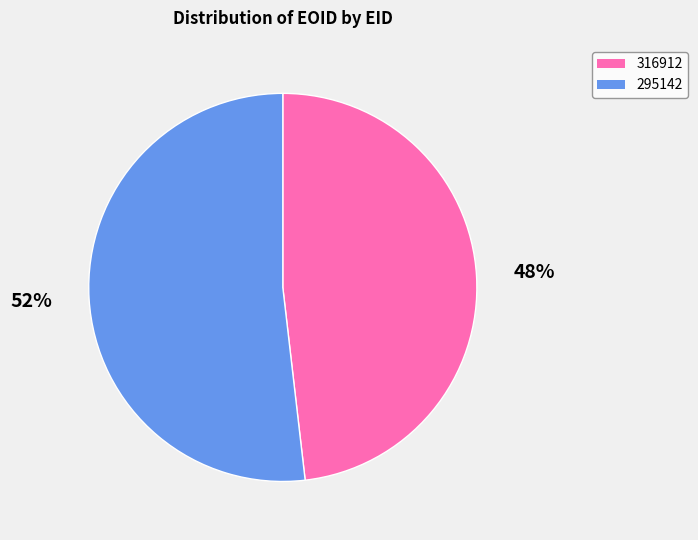

To the nearest percent, what is the combined percentage of 316912 and 295142?

100%